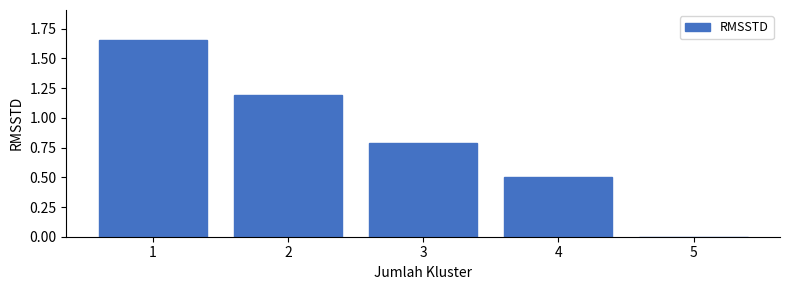

What is the sum of all values?

4.1